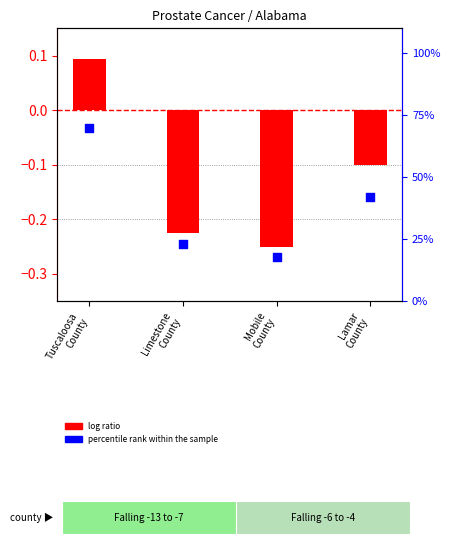

Which series has the largest total across all categories?

percentile rank within the sample